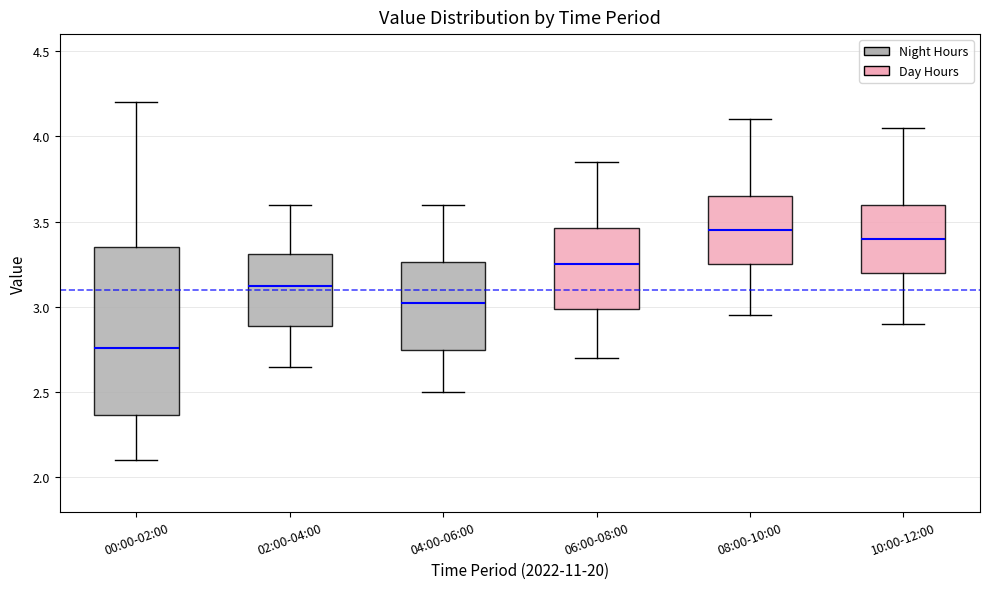

Where does the median line of the box for 08:00-10:00 sit on the y-axis? The values are not printed on the chart, so give them approximately, as read against the axis.

3.45